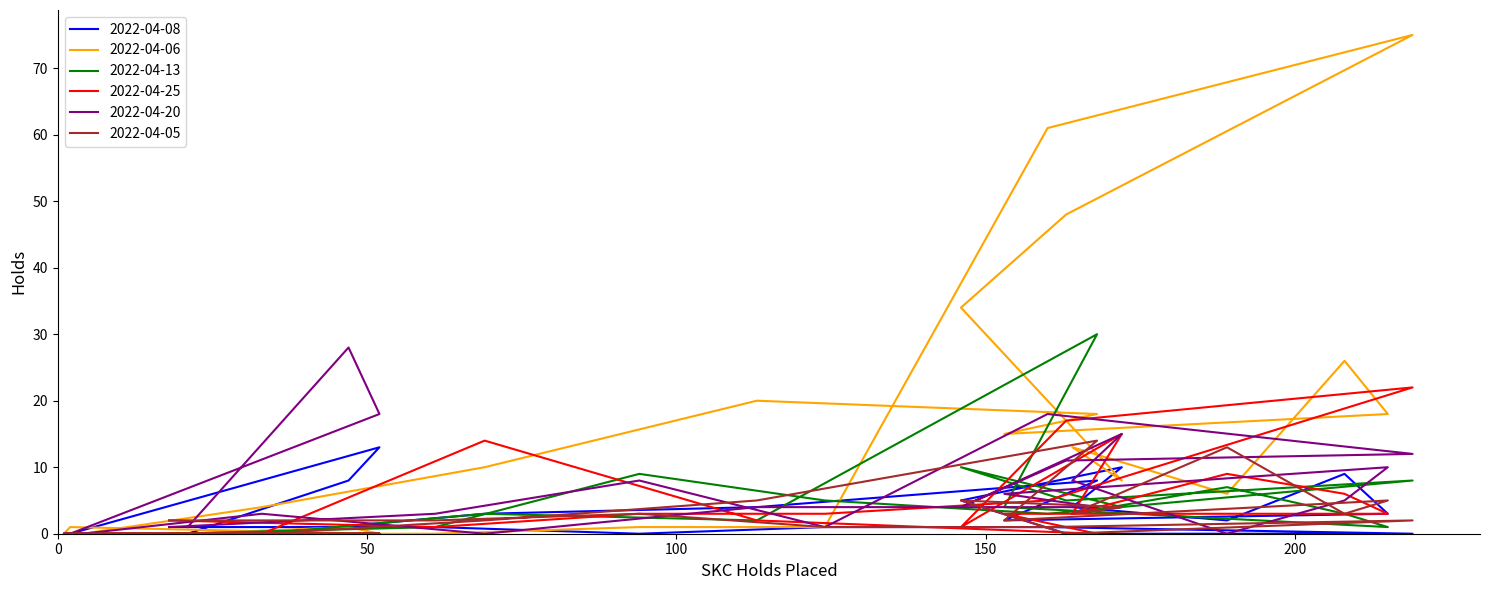

List the series in order of their peak value, lowest first.

2022-04-08, 2022-04-05, 2022-04-25, 2022-04-20, 2022-04-13, 2022-04-06